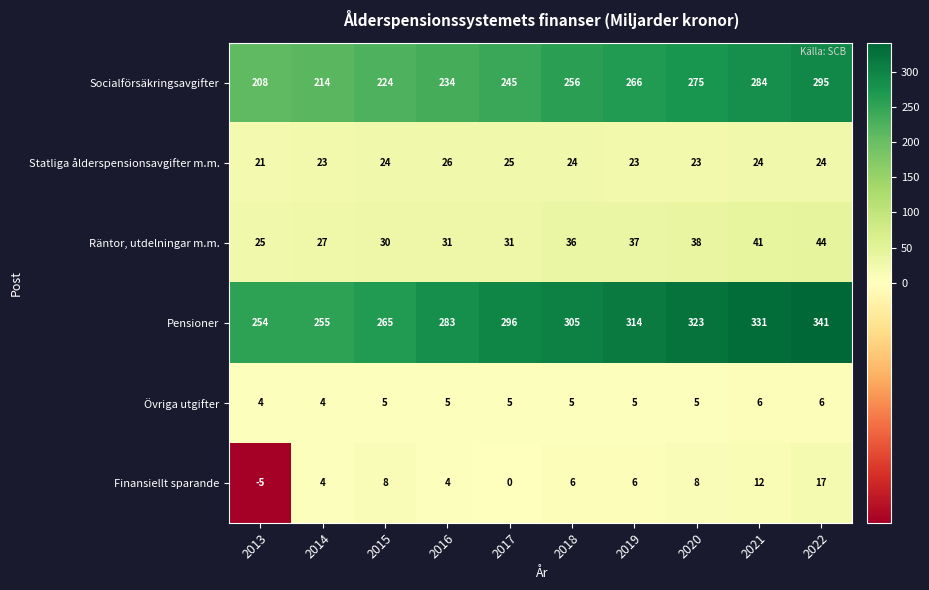

What is the sum of the Finansiellt sparande values at 2020 and 2014?

12